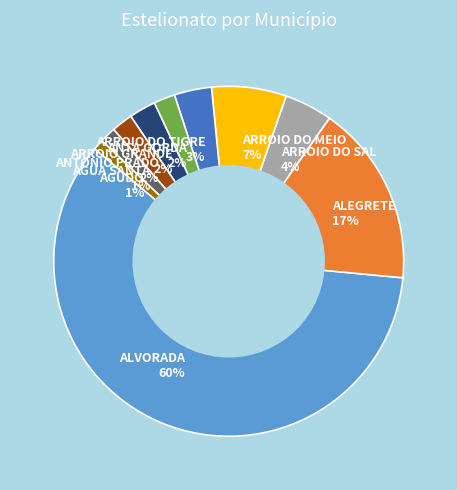

True or false: ARROIO DO MEIO accounts for 7% of the total.

True